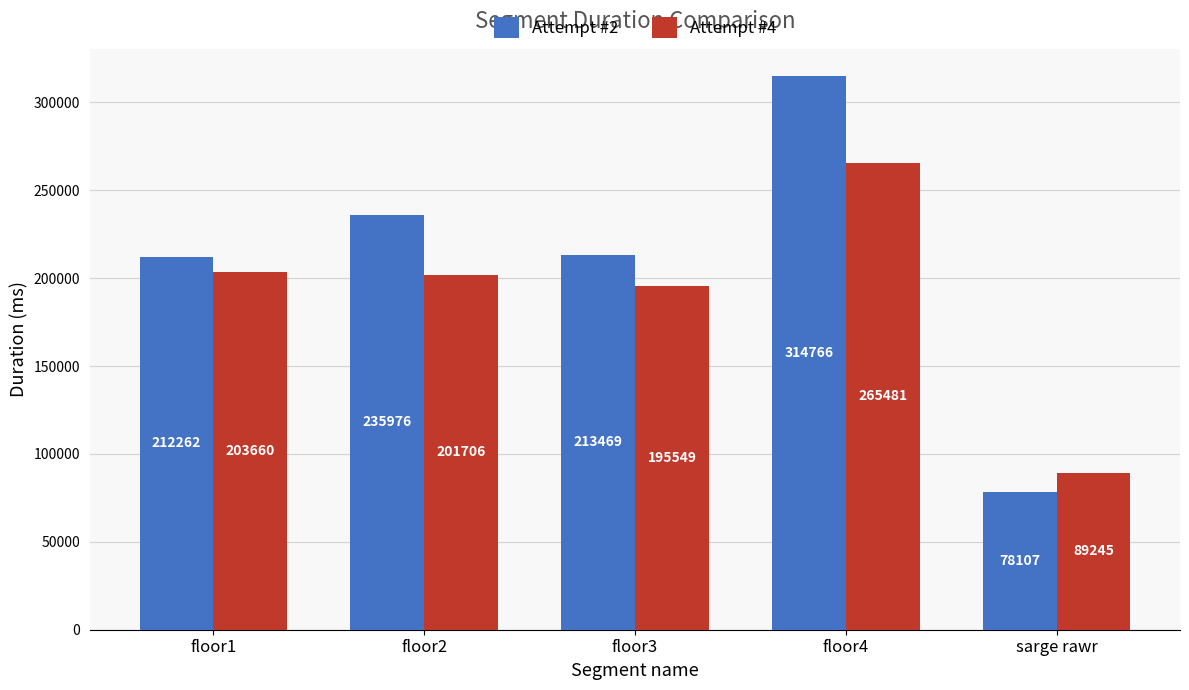

Reading left to right, transcribe all the data shown in this chart.

Attempt #2: 212262	235976	213469	314766	78107
Attempt #4: 203660	201706	195549	265481	89245